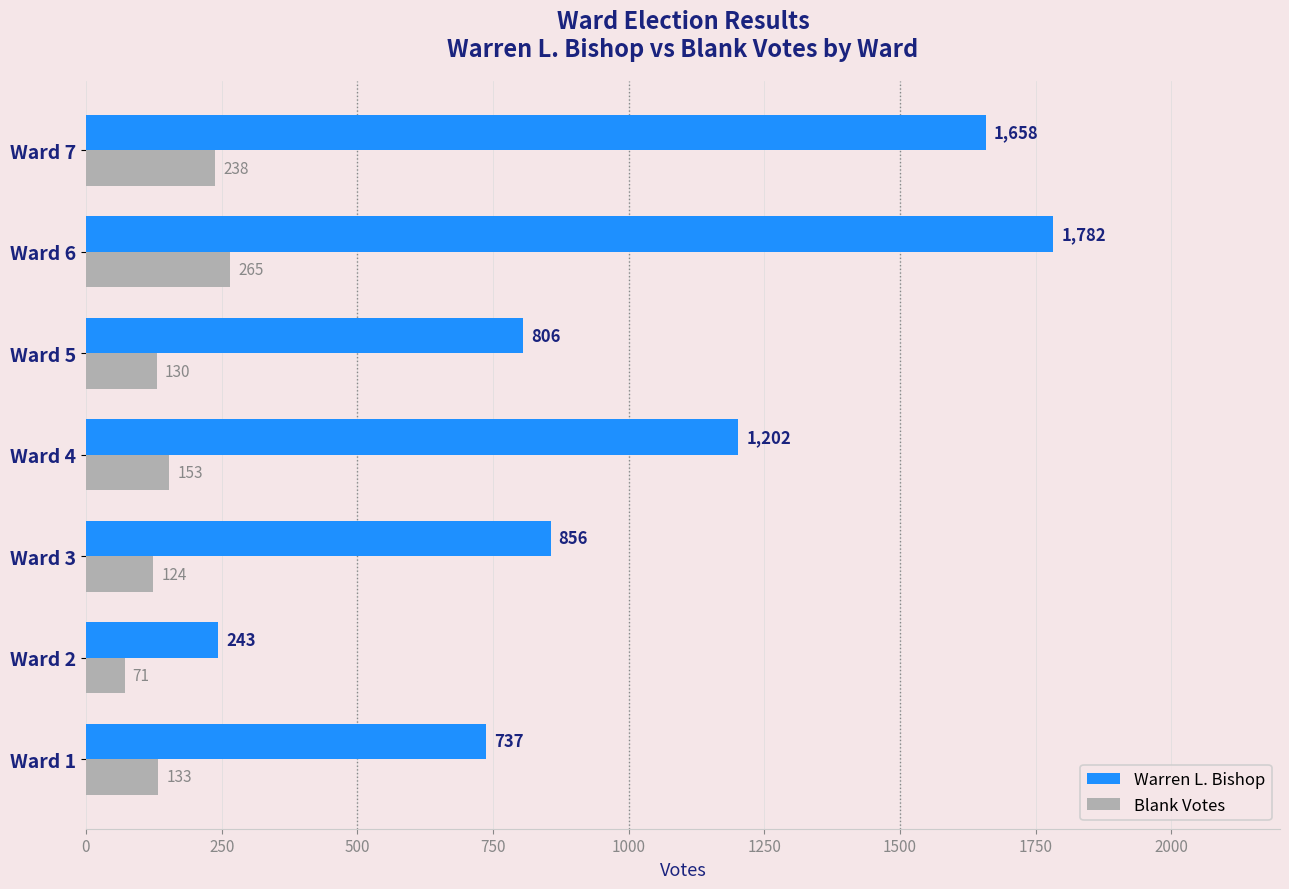

Which category has the highest value in the Warren L. Bishop series?

Ward 6